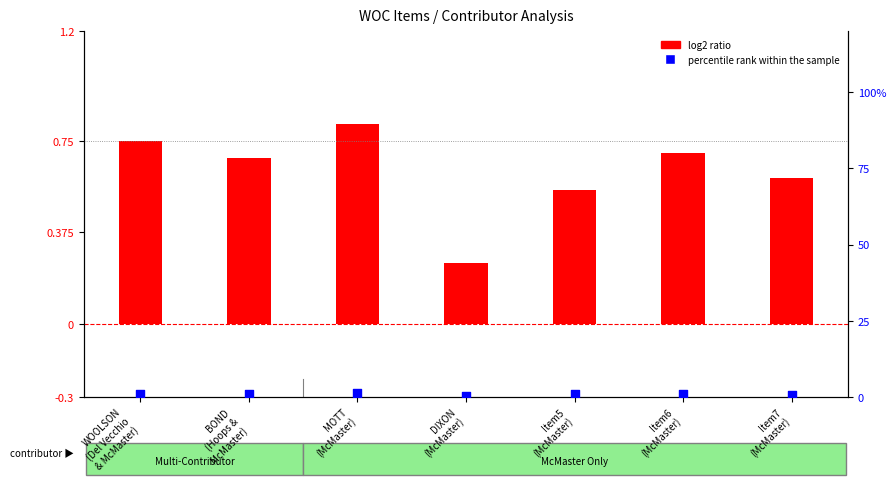

Which series has the largest total across all categories?

percentile rank within the sample